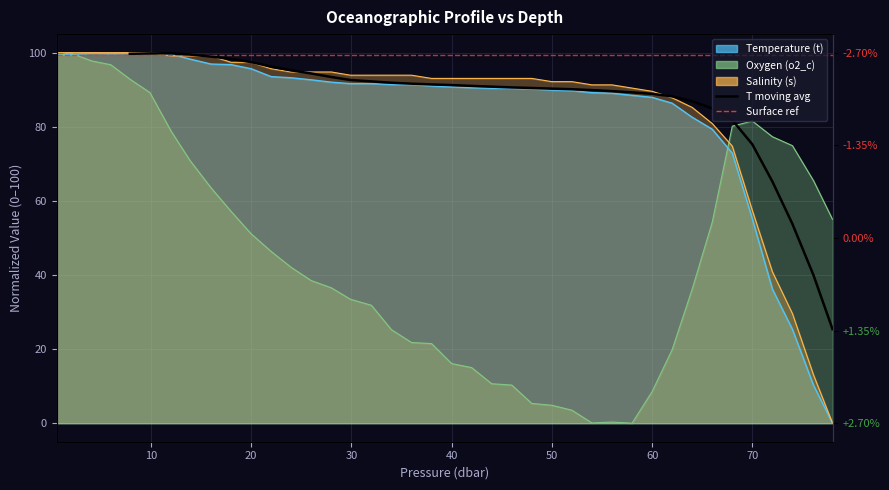

True or false: Oxygen (o2_c) has a value of 122.8 at 74.0.

False